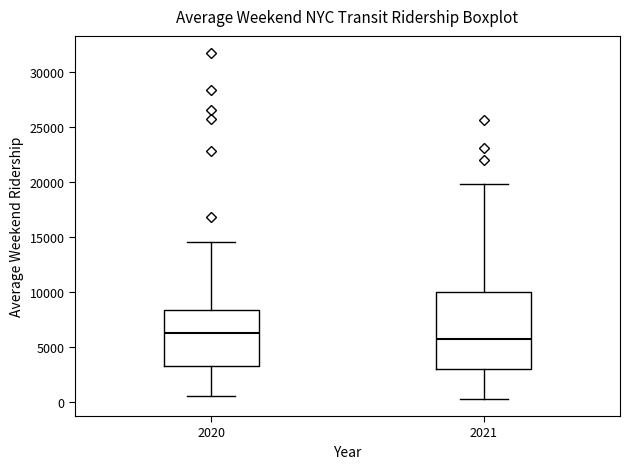

Reading left to right, read every box against the y-axis: the position of its median line, the range the box covers, and the ends of its whiskers. The values are not printed on the chart, so give them approximately, as read against the axis.

2020: median 6000, box 3500 to 8500, whiskers 500 to 14500
2021: median 5500, box 3000 to 10000, whiskers 500 to 20000